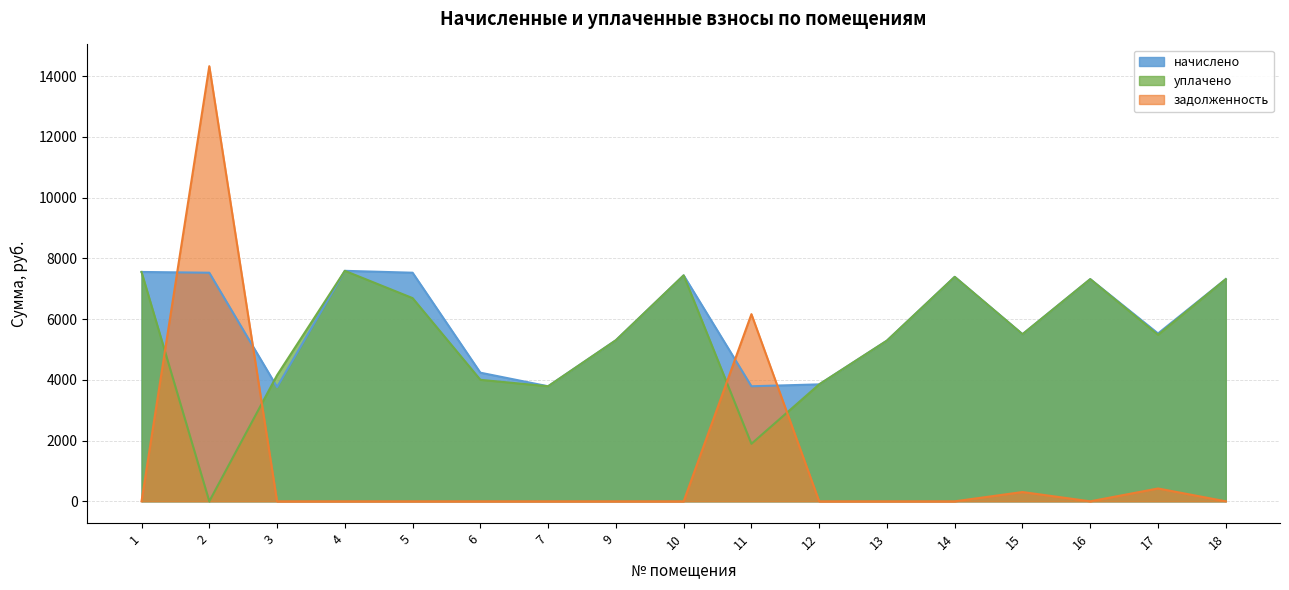

What is the difference between the maximum and minimum values in the начислено series?

3825.4